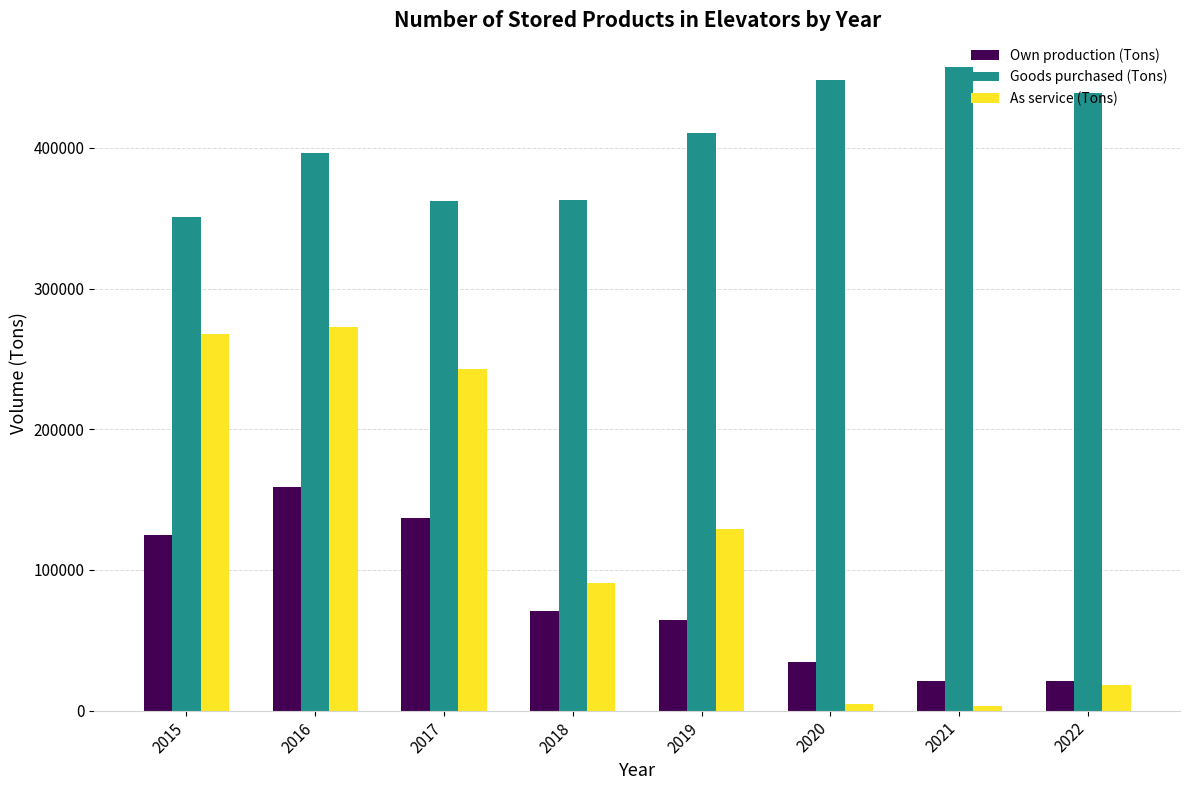

What is the spread (max minus min) of values at 2017?

225171.0